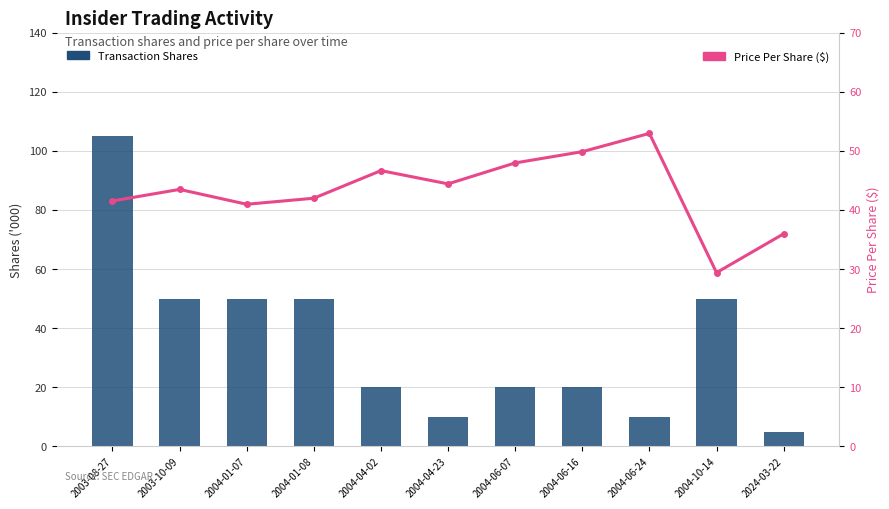

At which label is Transaction Shares closest to 55?

2003-10-09